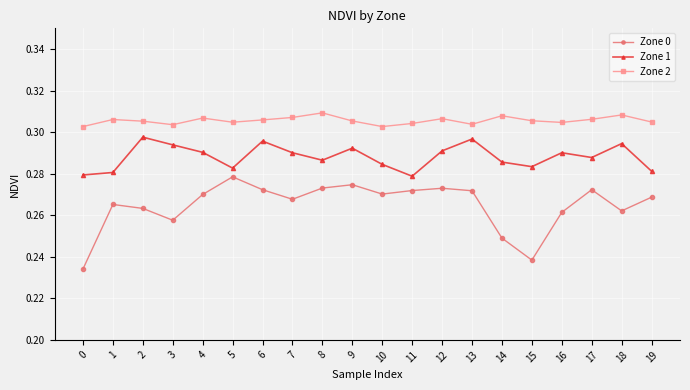

The Zone 2 series shows 0.1 at 17. True or false?

False